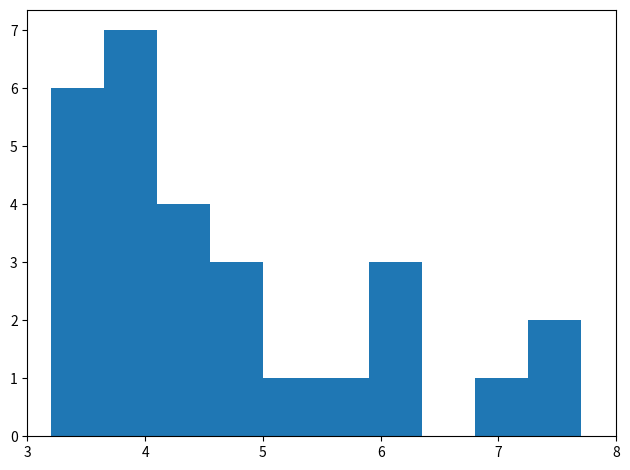

Reading left to right, list every bar in this chart as the range it spans on the x-axis followed by its height. Neither the bar edges nor the heights are printed on the chart, so give them approximately, as read against the axes.

3.20 to 3.65: 6
3.65 to 4.10: 7
4.10 to 4.55: 4
4.55 to 5.00: 3
5.00 to 5.45: 1
5.45 to 5.90: 1
5.90 to 6.35: 3
6.35 to 6.80: 0
6.80 to 7.25: 1
7.25 to 7.70: 2